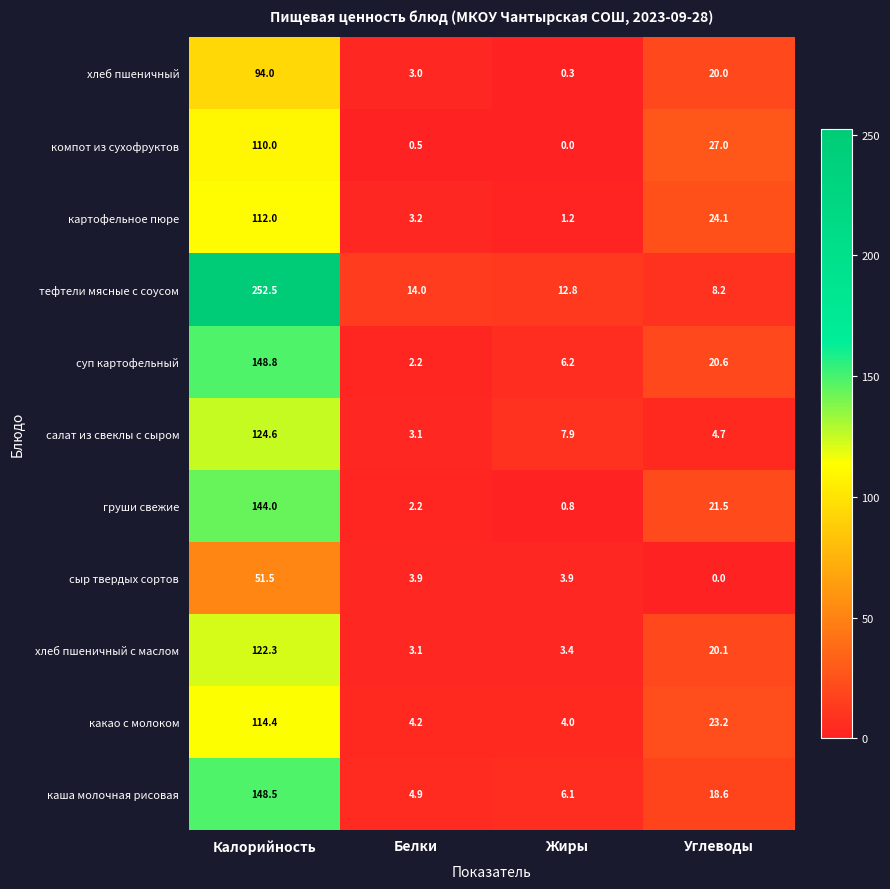

What is the difference between the maximum and minimum values in the какао с молоком series?

110.4